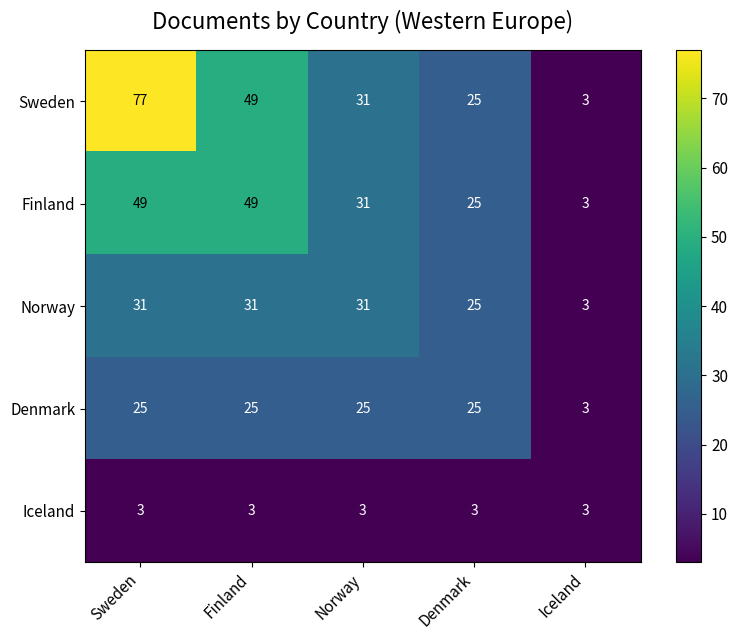

Reading left to right, transcribe all the data shown in this chart.

Sweden: Sweden=77	Finland=49	Norway=31	Denmark=25	Iceland=3
Finland: Sweden=49	Finland=49	Norway=31	Denmark=25	Iceland=3
Norway: Sweden=31	Finland=31	Norway=31	Denmark=25	Iceland=3
Denmark: Sweden=25	Finland=25	Norway=25	Denmark=25	Iceland=3
Iceland: Sweden=3	Finland=3	Norway=3	Denmark=3	Iceland=3